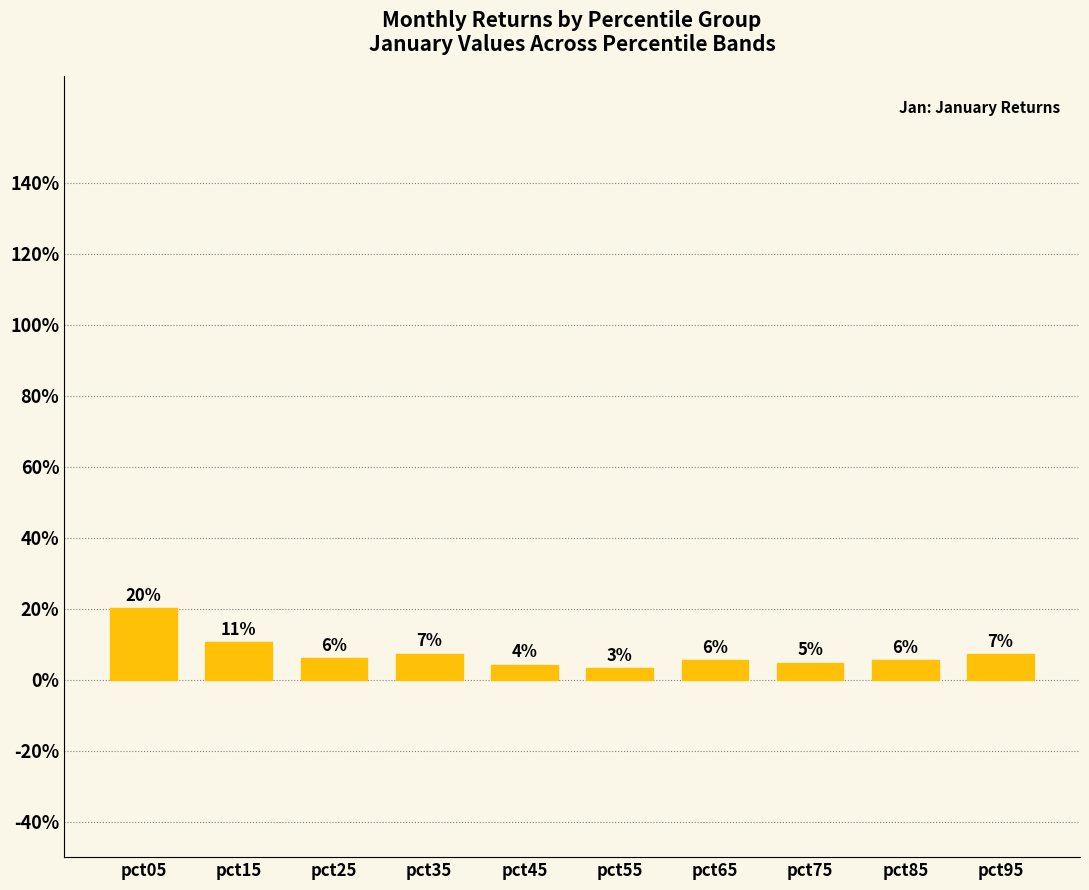

Reading left to right, extract all data points from this chart.

pct05=0.2	pct15=0.1	pct25=0.1	pct35=0.1	pct45=0.0	pct55=0.0	pct65=0.1	pct75=0.0	pct85=0.1	pct95=0.1